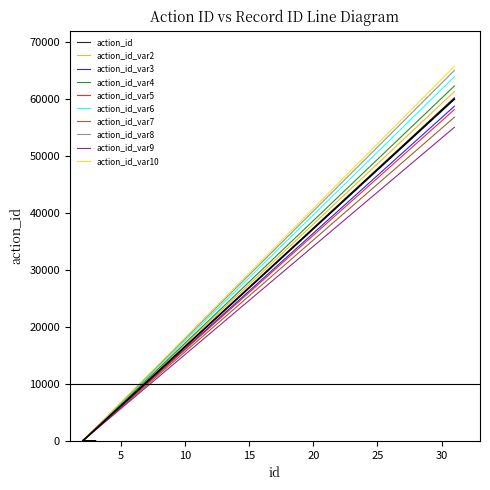

Is it true that the value at 31 is 40591.7?

False